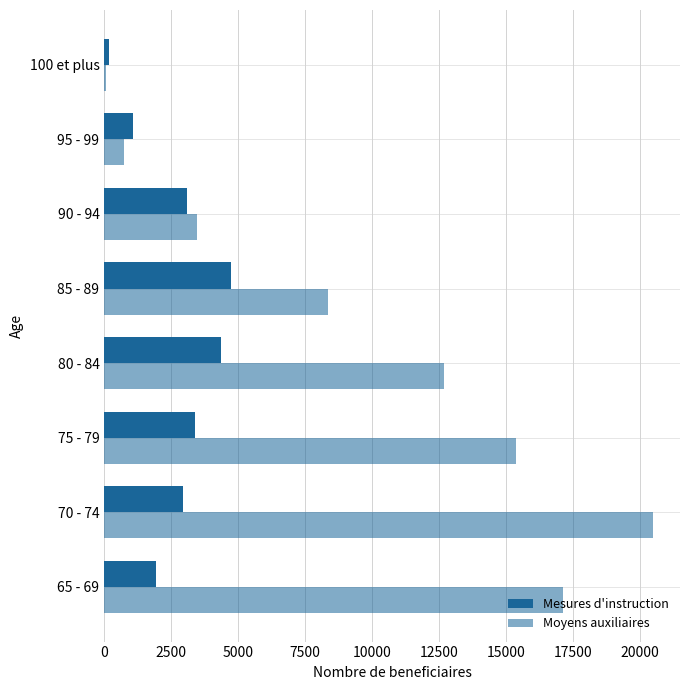

How many data points in Moyens auxiliaires are less than 12672?

4